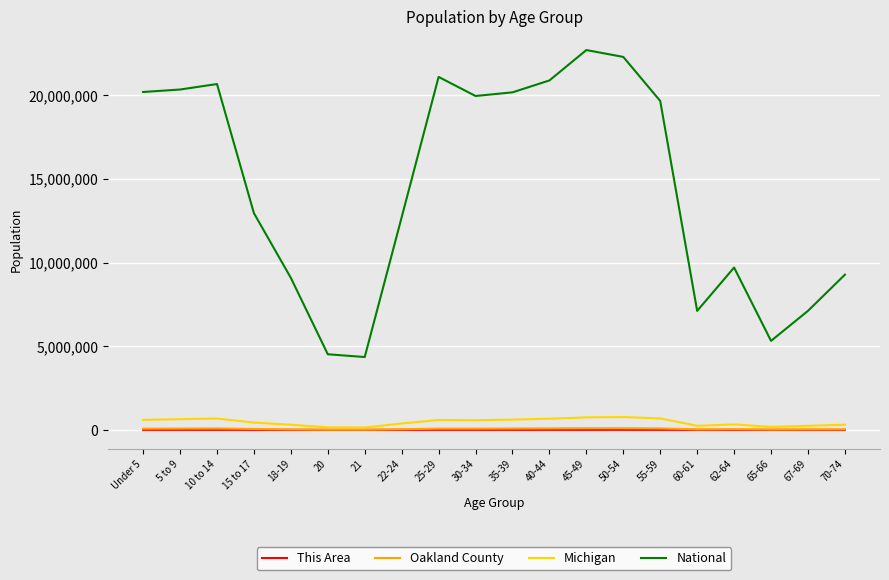

True or false: National and Oakland County intersect in this chart.

False